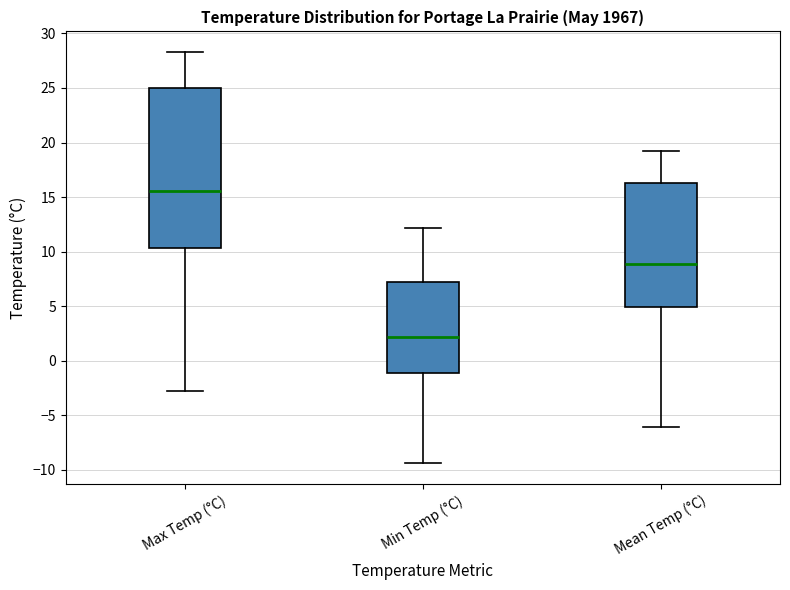

Which box is the tallest, from its lower edge to its upper edge?

Max Temp (°C)